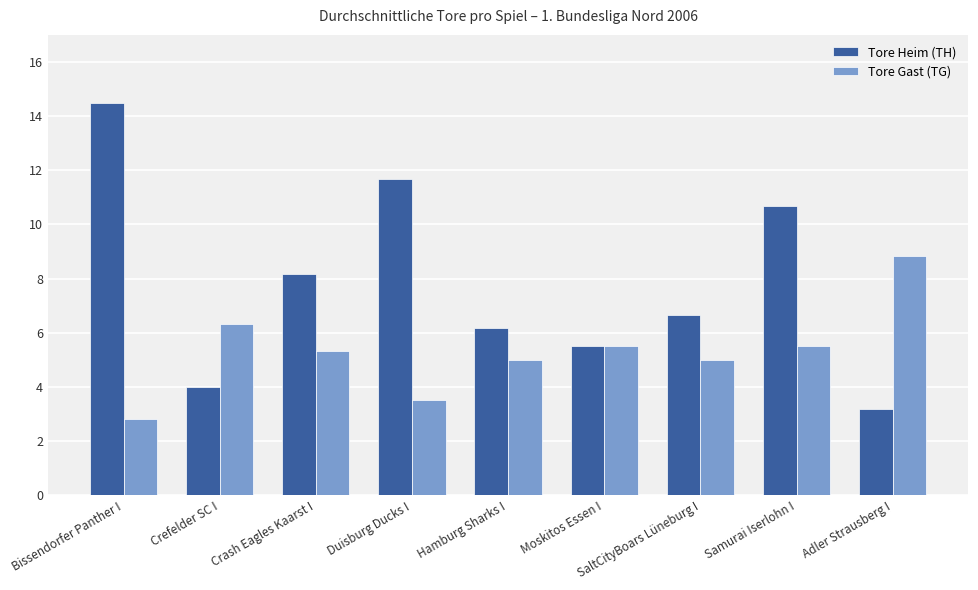

At Crash Eagles Kaarst I, list the series in order from largest to smallest.

Tore Heim (TH), Tore Gast (TG)